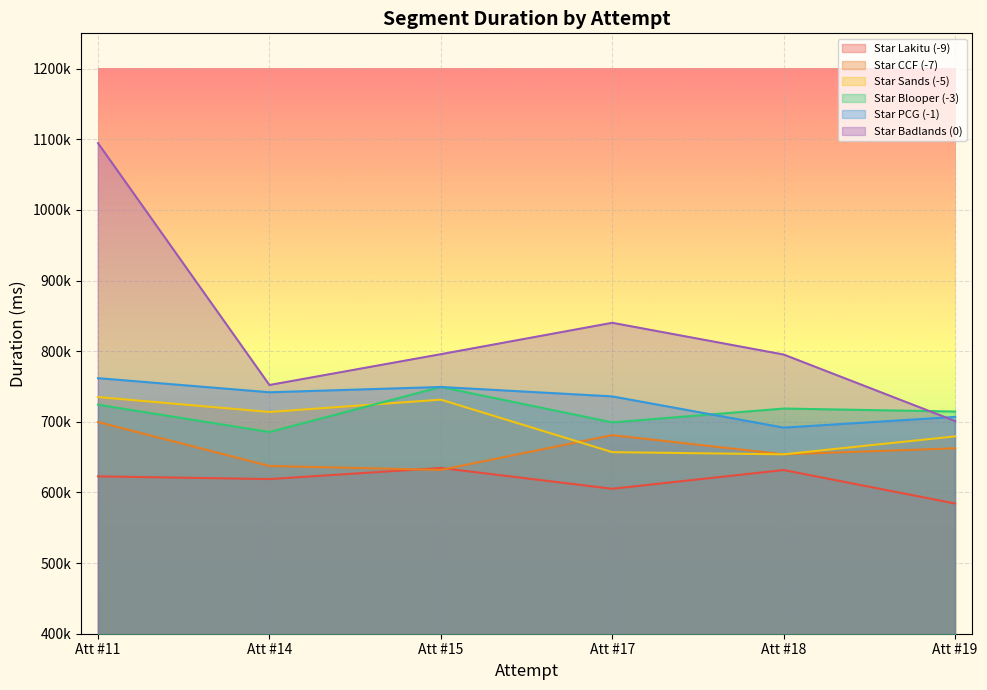

Does the chart display data point markers on the line(s)?

No